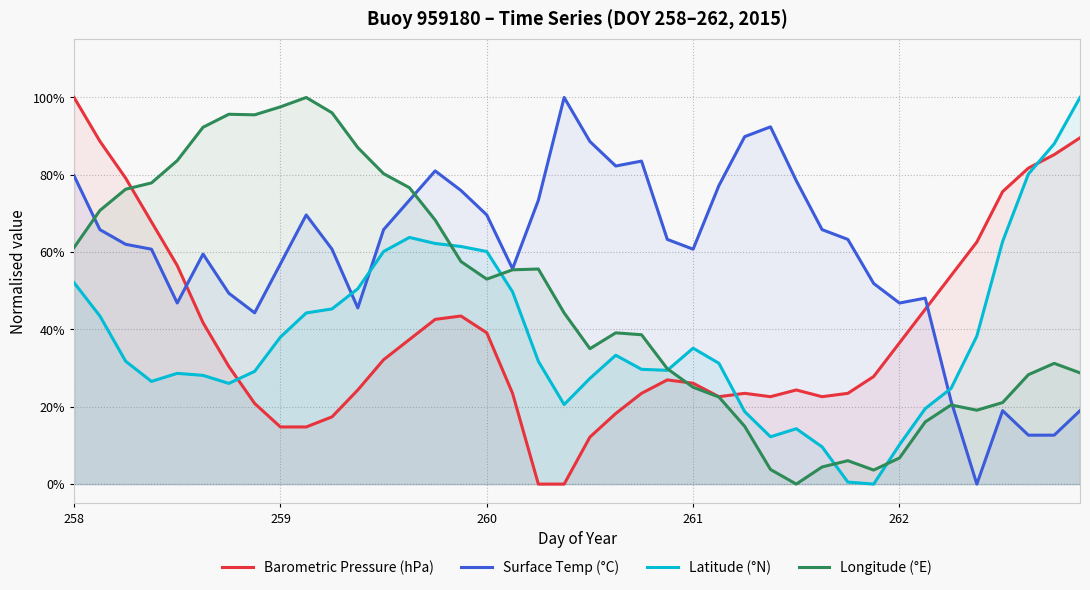

Reading left to right, transcribe all the data shown in this chart.

Barometric Pressure (hPa): 1.0	0.9	0.8	0.7	0.6	0.4	0.3	0.2	0.1	0.1	0.2	0.2	0.3	0.4	0.4	0.4	0.4	0.2	0.0	0.0	0.1	0.2	0.2	0.3	0.3	0.2	0.2	0.2	0.2	0.2	0.2	0.3	0.4	0.5	0.5	0.6	0.8	0.8	0.9	0.9
Surface Temp (°C): 0.8	0.7	0.6	0.6	0.5	0.6	0.5	0.4	0.6	0.7	0.6	0.5	0.7	0.7	0.8	0.8	0.7	0.6	0.7	1.0	0.9	0.8	0.8	0.6	0.6	0.8	0.9	0.9	0.8	0.7	0.6	0.5	0.5	0.5	0.2	0.0	0.2	0.1	0.1	0.2
Latitude (°N): 0.5	0.4	0.3	0.3	0.3	0.3	0.3	0.3	0.4	0.4	0.5	0.5	0.6	0.6	0.6	0.6	0.6	0.5	0.3	0.2	0.3	0.3	0.3	0.3	0.4	0.3	0.2	0.1	0.1	0.1	0.0	0.0	0.1	0.2	0.2	0.4	0.6	0.8	0.9	1.0
Longitude (°E): 0.6	0.7	0.8	0.8	0.8	0.9	1.0	1.0	1.0	1.0	1.0	0.9	0.8	0.8	0.7	0.6	0.5	0.6	0.6	0.4	0.4	0.4	0.4	0.3	0.3	0.2	0.1	0.0	0.0	0.0	0.1	0.0	0.1	0.2	0.2	0.2	0.2	0.3	0.3	0.3